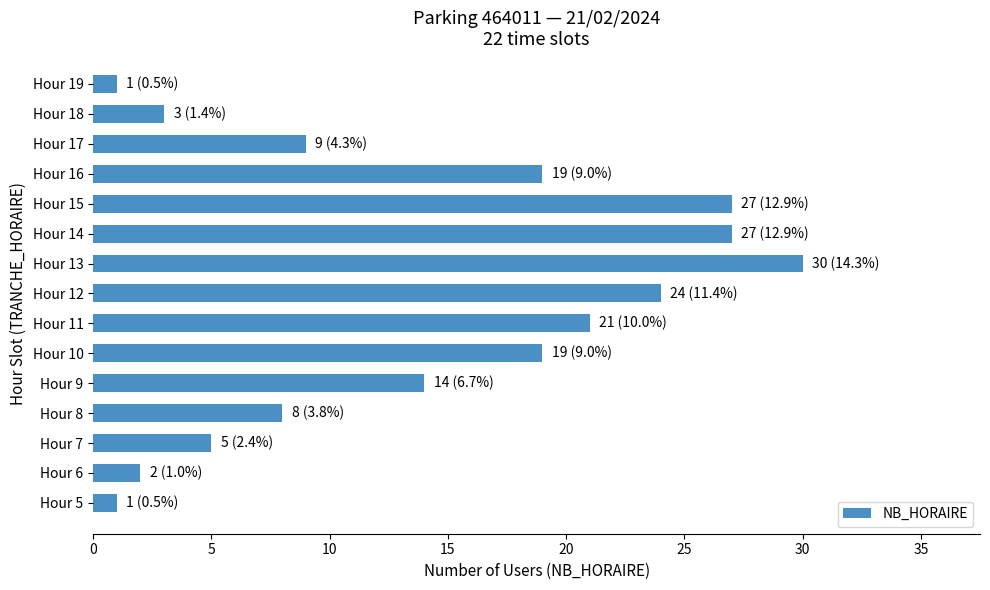

What is the maximum value shown in the chart?

30